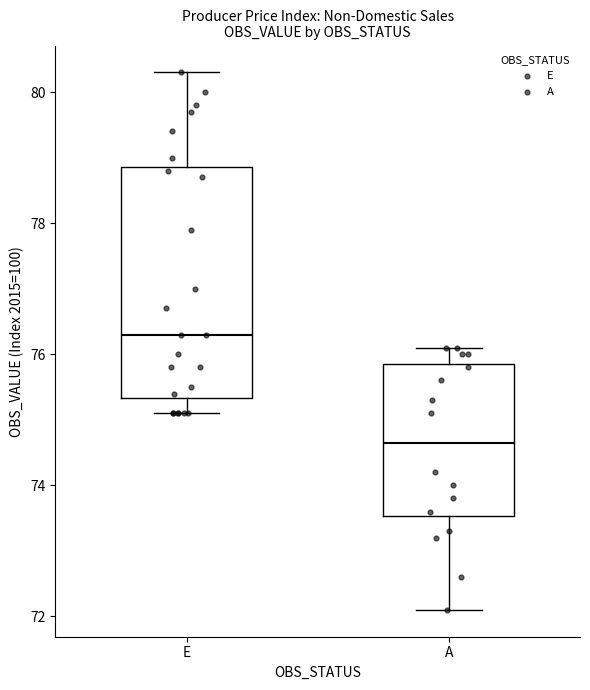

Reading left to right, transcribe this box plot: for each box, give where its median line is, the range the box spans, and where its two whiskers end, as read against the y-axis. The values are not printed on the chart, so give them approximately, as read against the axis.

E: median 76.4, box 75.4 to 78.8, whiskers 75.2 to 80.4
A: median 74.6, box 73.6 to 75.8, whiskers 72.2 to 76.2